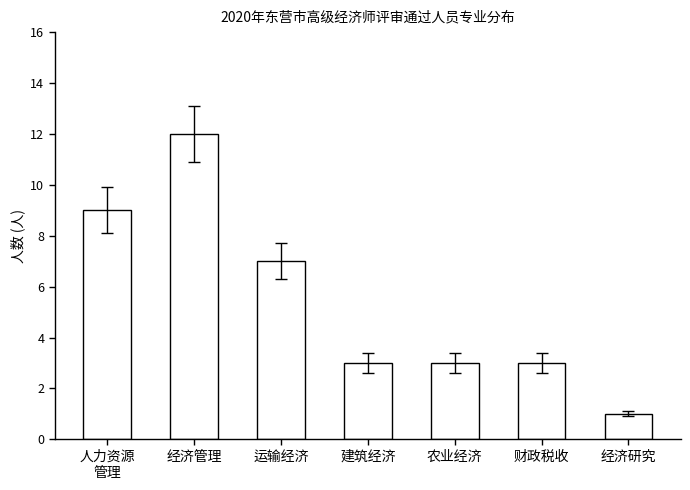

At which label does the data first exceed 3?

人力资源
管理